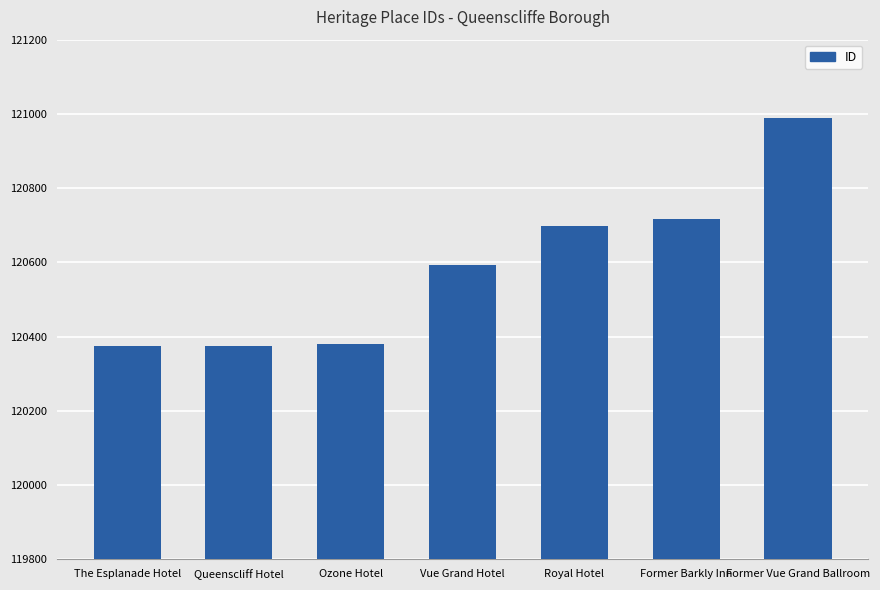

At which label is the value closest to 120681?

Royal Hotel